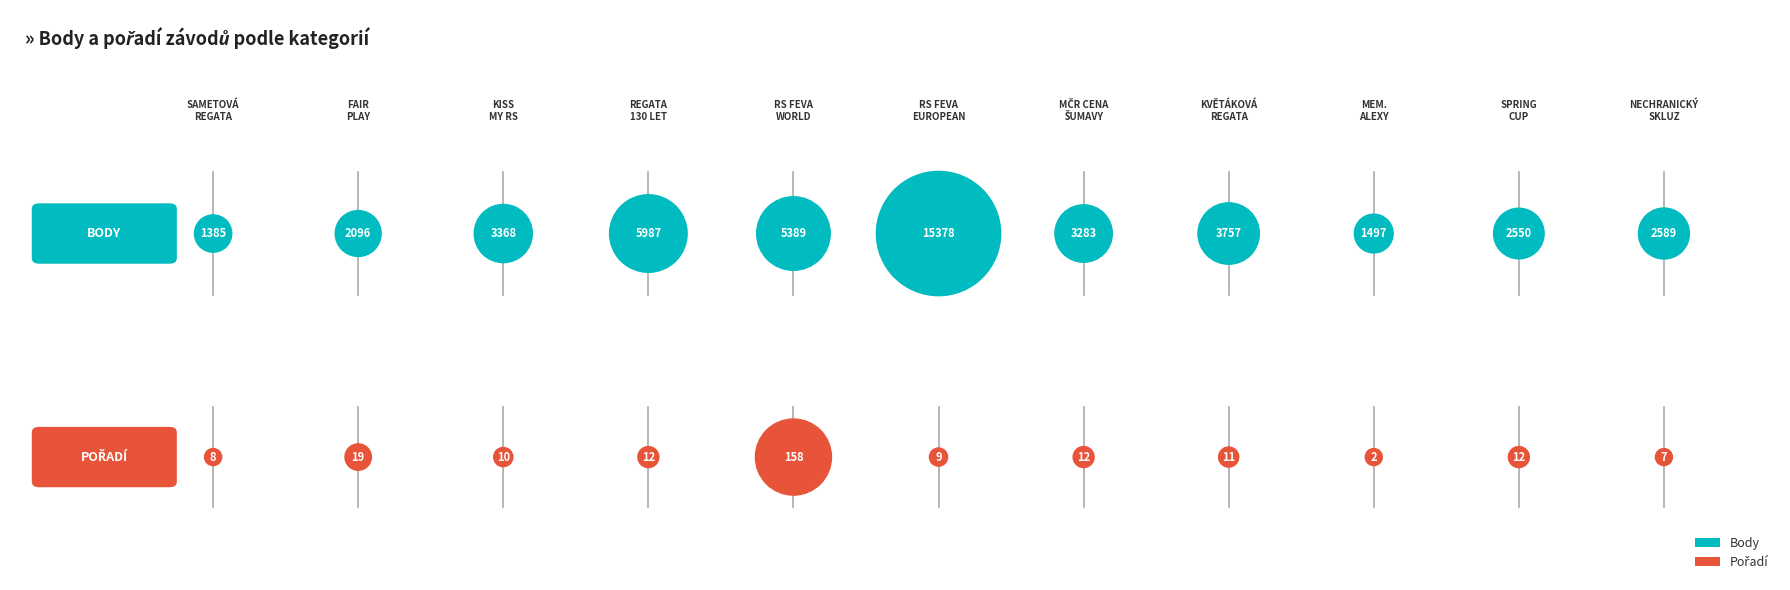

What are all the series names shown in the legend?

Body, Pořadí